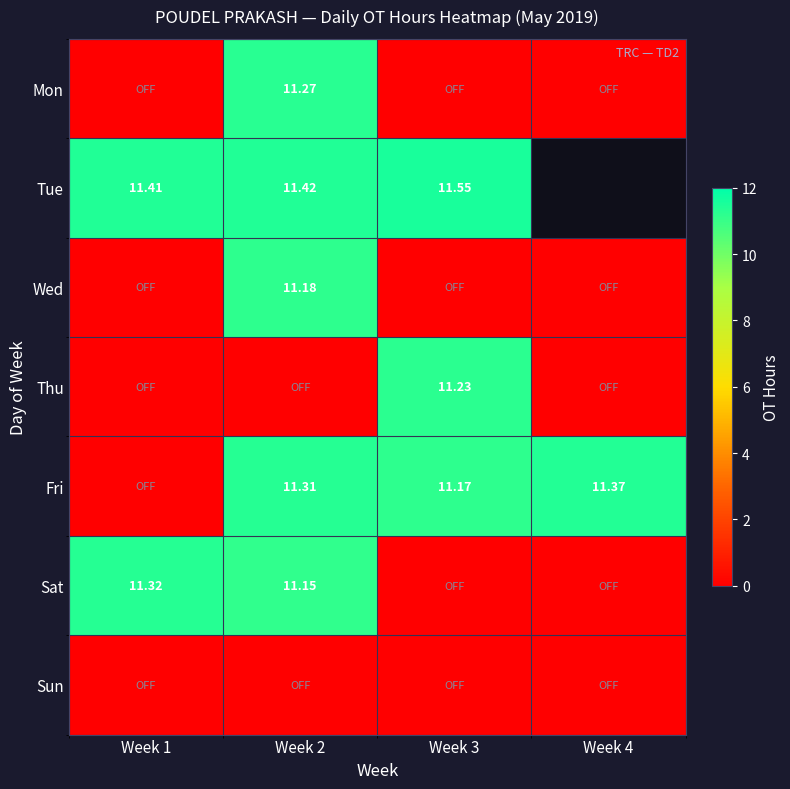

How many distinct data groups are displayed?

7